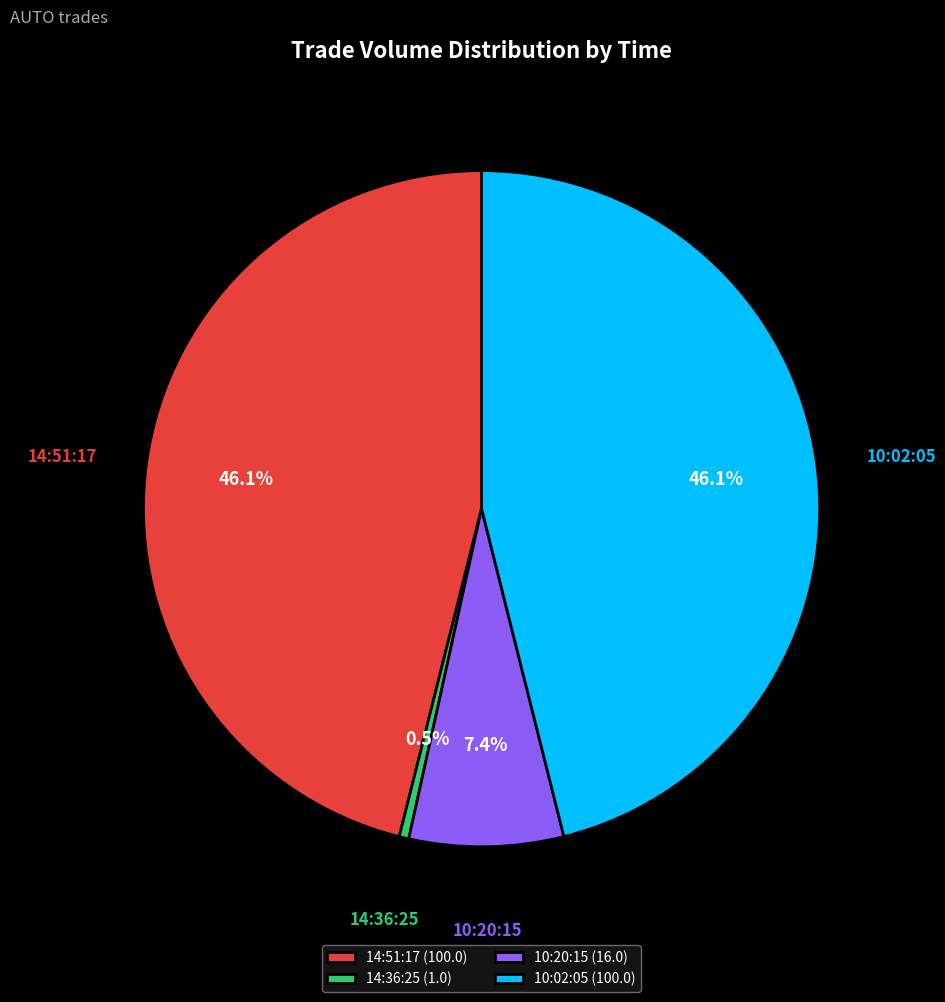

Count the number of slices in the pie.

4